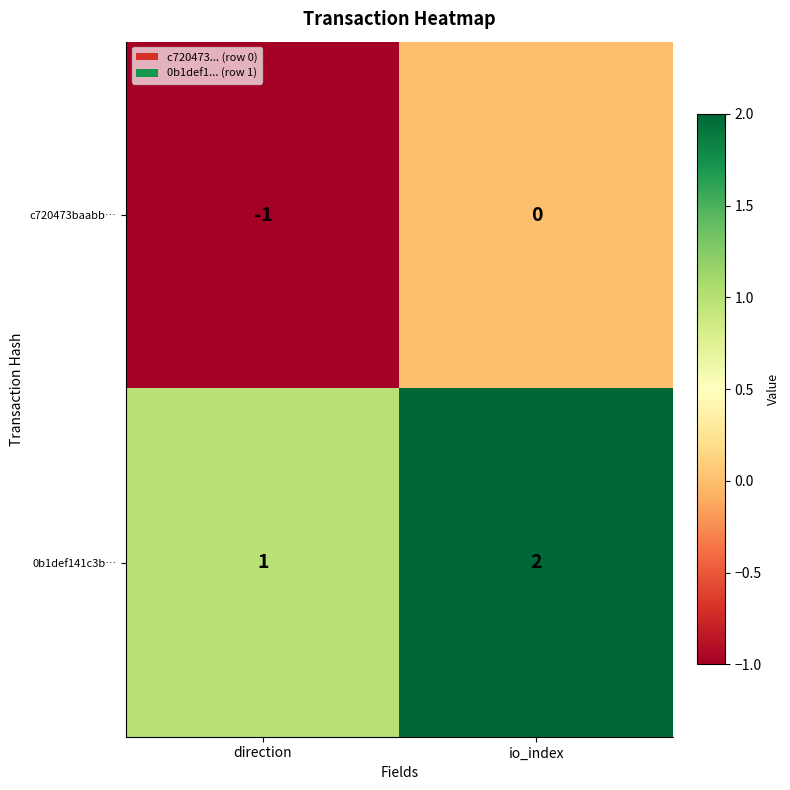

What is the smallest value displayed?

-1